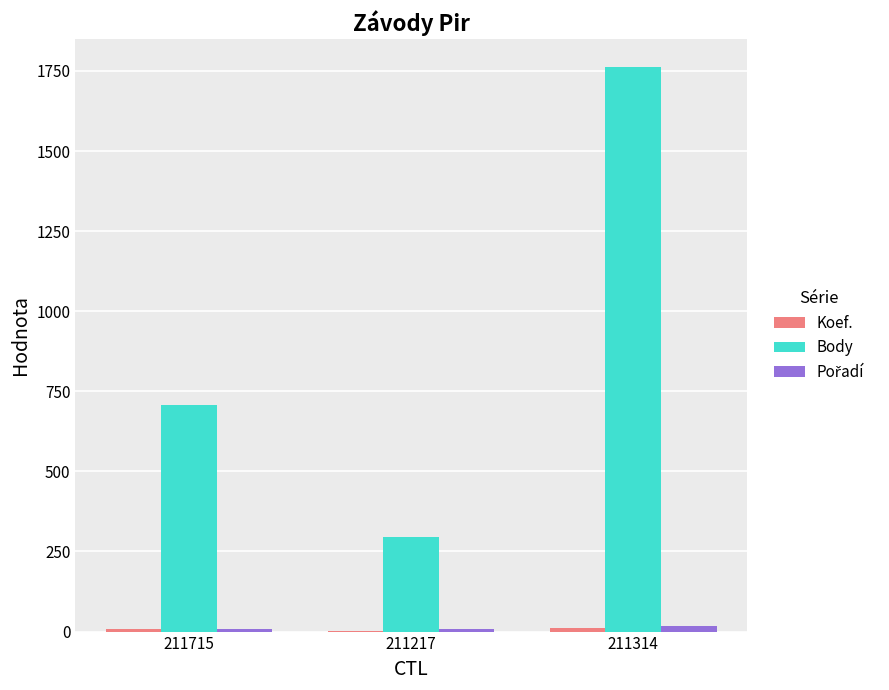

Which series changed the most between 211715 and 211314?

Body